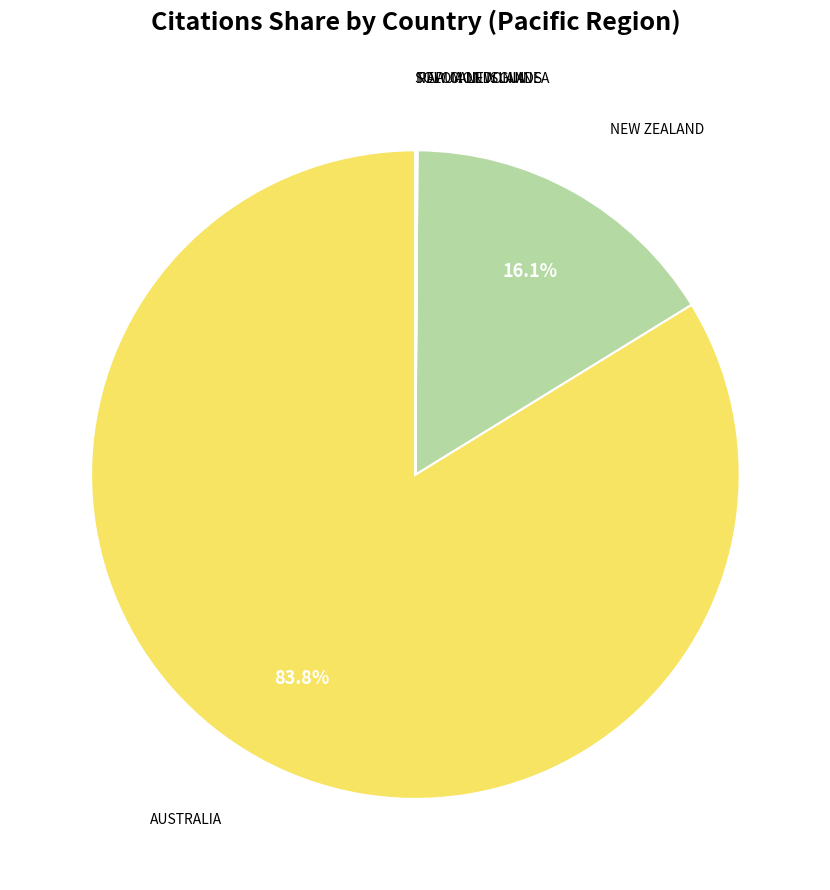

Count the number of slices in the pie.

5